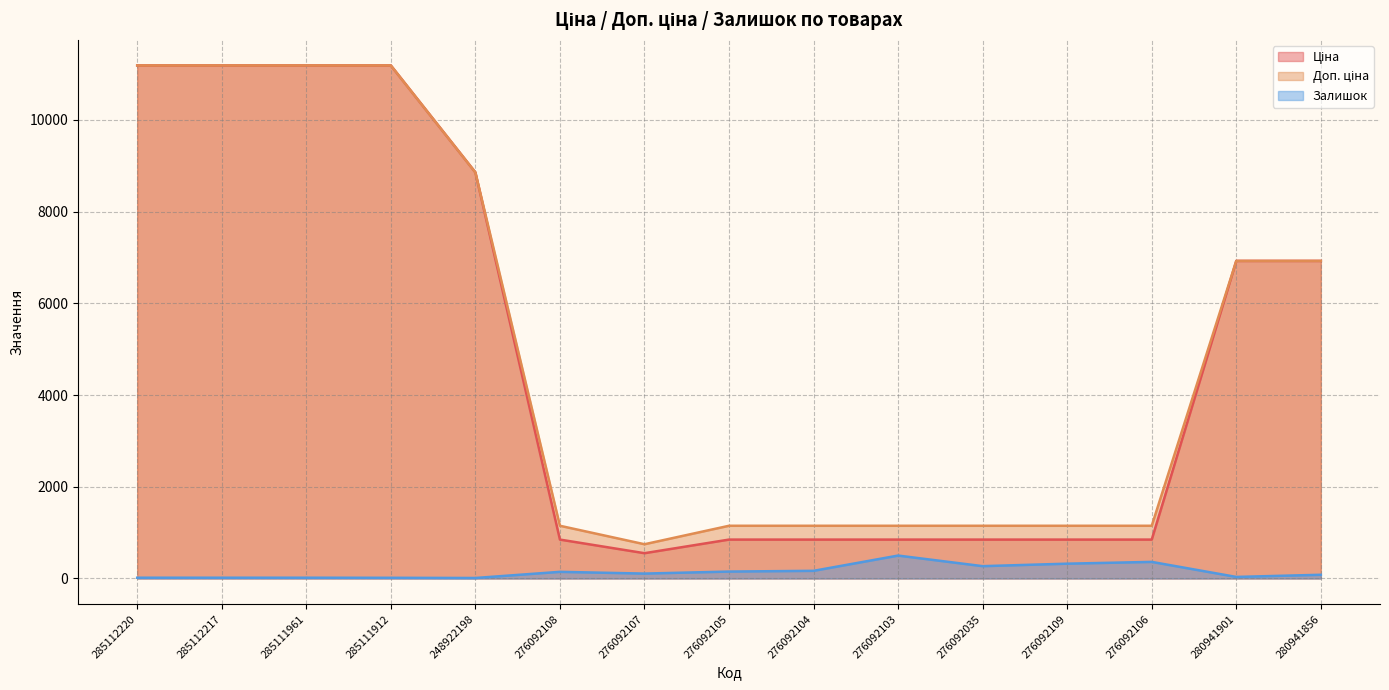

What is the maximum value shown in the chart?

11188.2